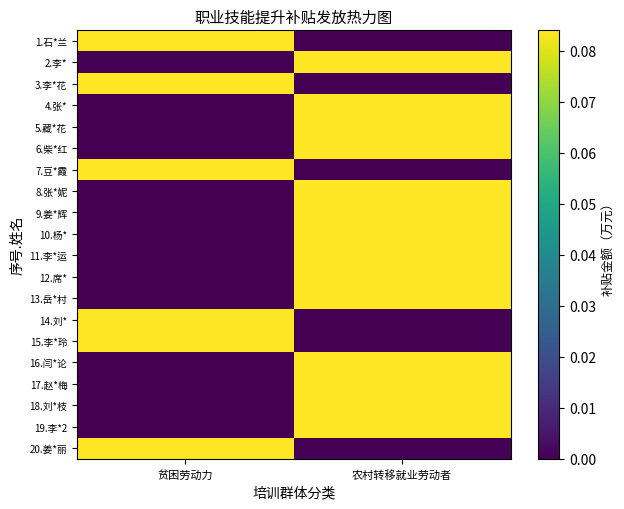

Count the number of data series in this chart.

20